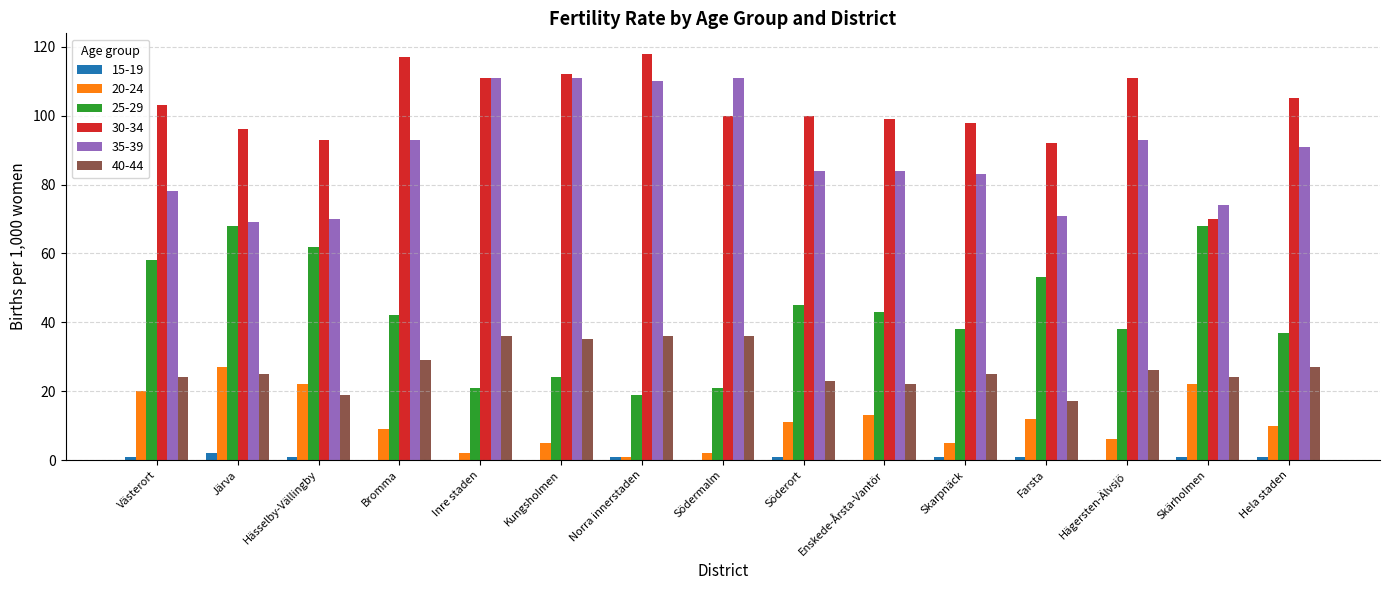

The 25-29 series shows 6 at Kungsholmen. True or false?

False